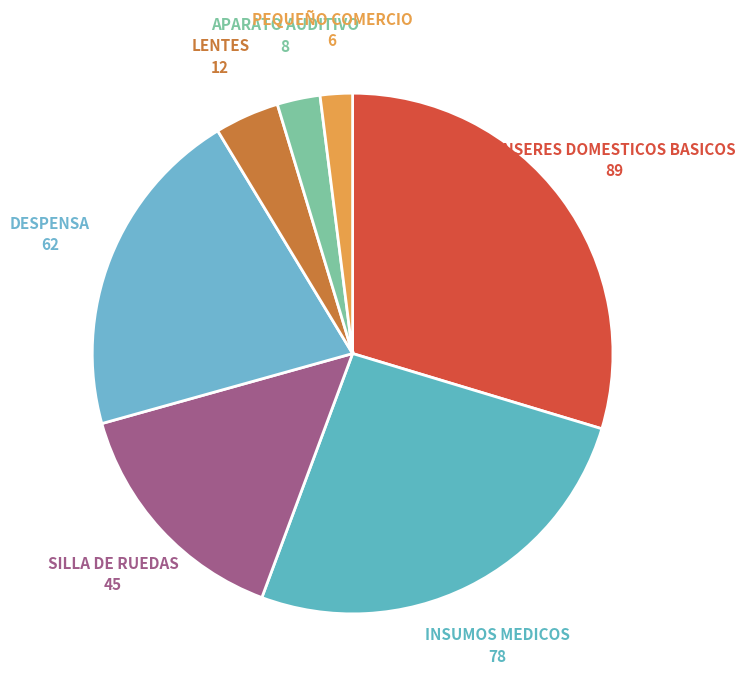

Is it true that INSUMOS MEDICOS is 26% of the pie?

True